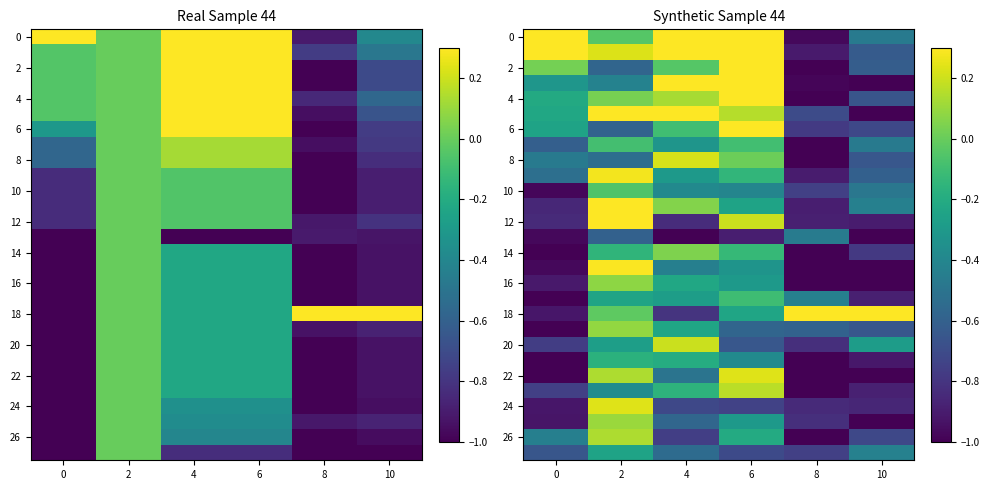

Between 6 and 10, which is larger?

6